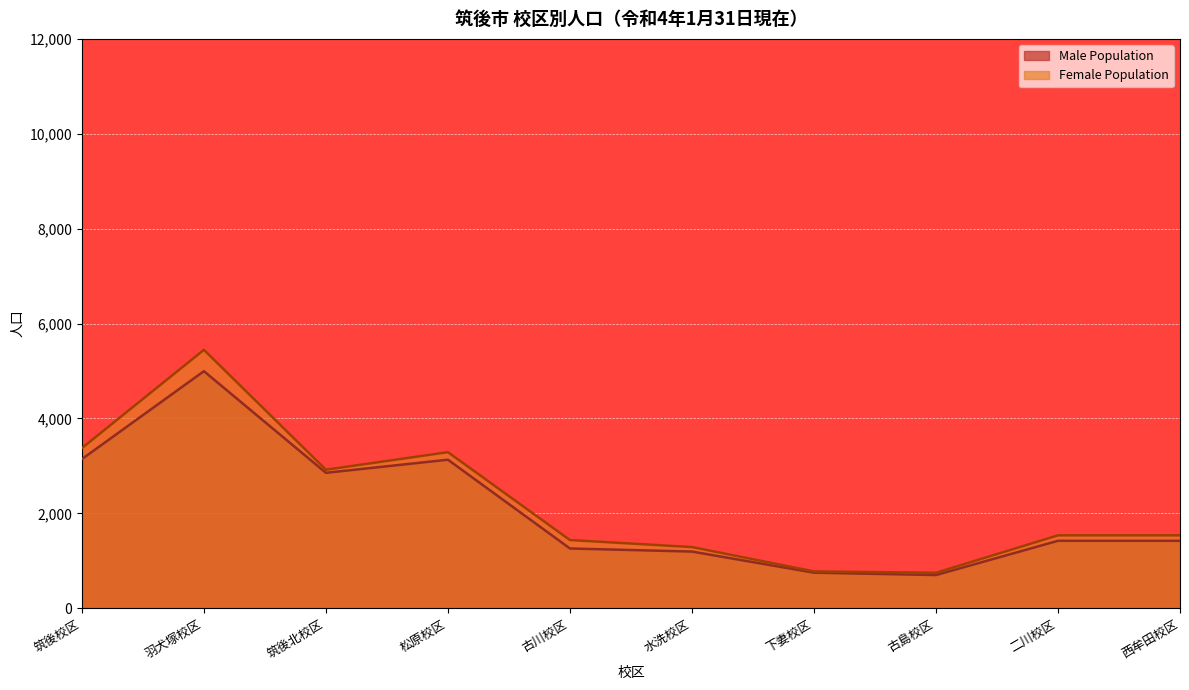

What is the average value of the Female Population series?

2235